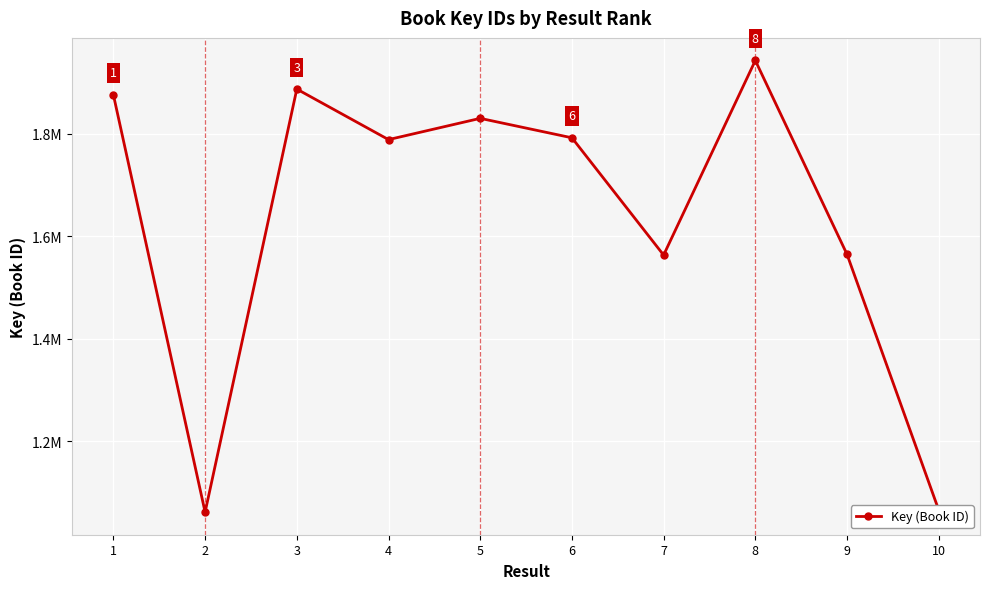

Is this an area chart (filled region under the line)?

No